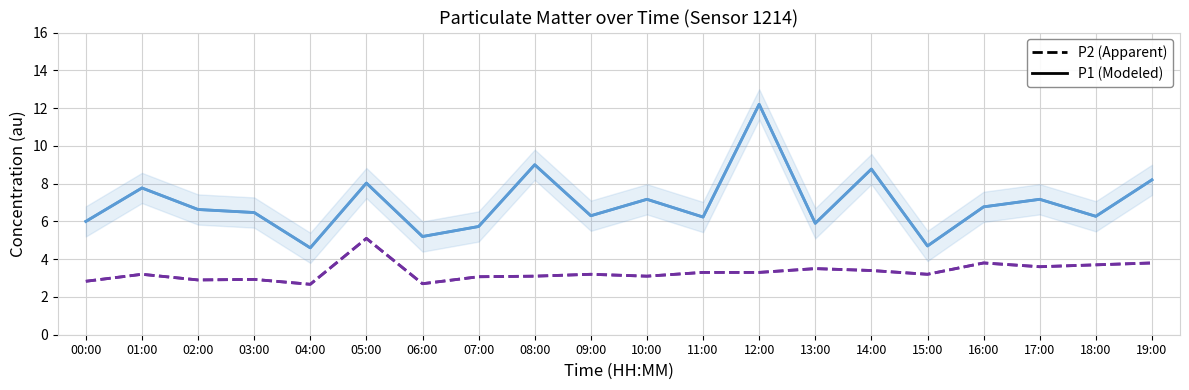

Is the value of P1 at 12:00 greater than the value of P2 at 14:00?

Yes